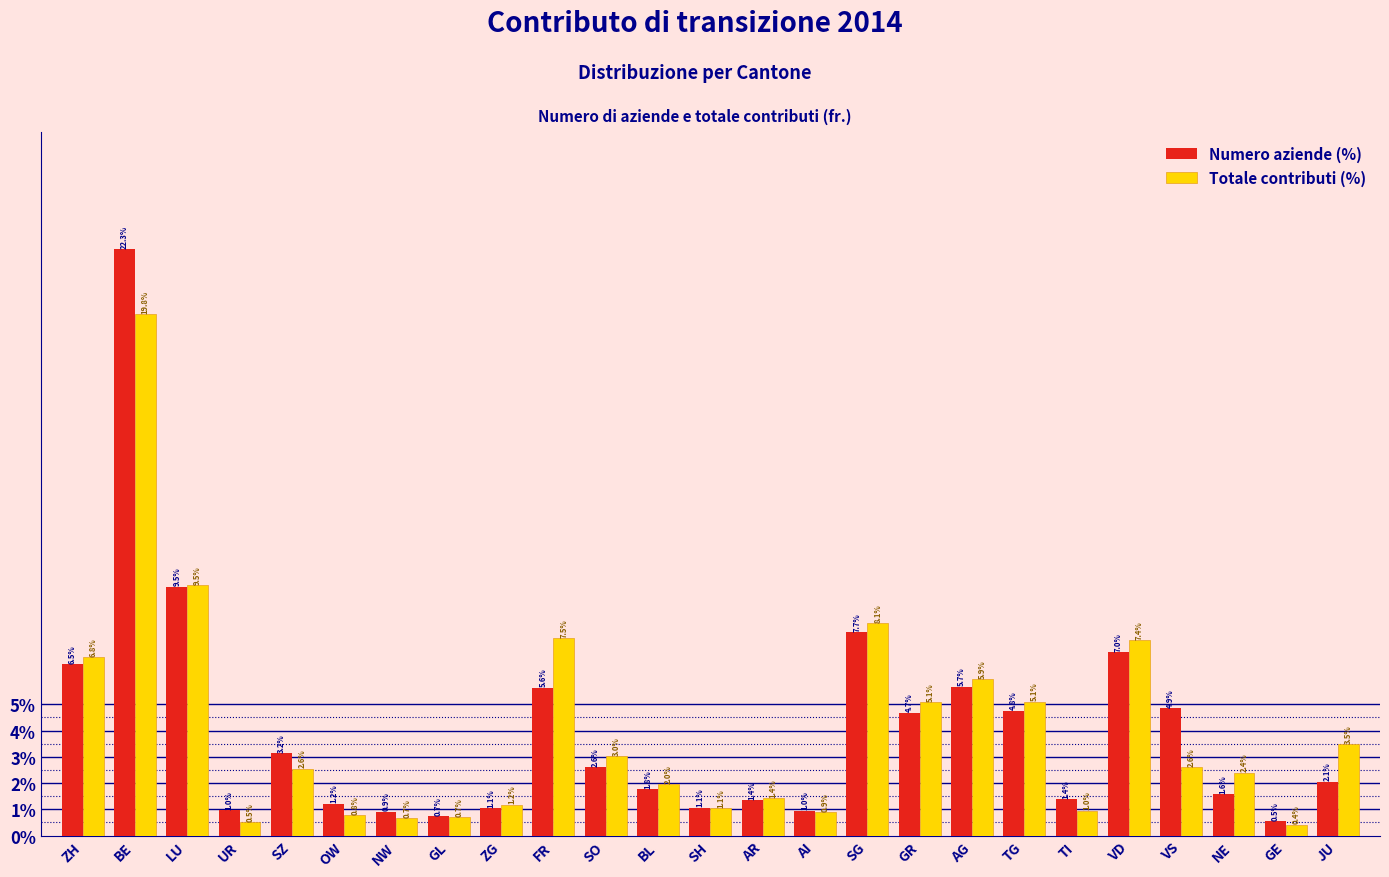

Reading left to right, transcribe all the data shown in this chart.

Numero aziende (%): ZH=6.5	BE=22.3	LU=9.5	UR=1.0	SZ=3.2	OW=1.2	NW=0.9	GL=0.7	ZG=1.1	FR=5.6	SO=2.6	BL=1.8	SH=1.1	AR=1.4	AI=1.0	SG=7.7	GR=4.7	AG=5.7	TG=4.8	TI=1.4	VD=7.0	VS=4.9	NE=1.6	GE=0.5	JU=2.1
Totale contributi (%): ZH=6.8	BE=19.8	LU=9.5	UR=0.5	SZ=2.6	OW=0.8	NW=0.7	GL=0.7	ZG=1.2	FR=7.5	SO=3.0	BL=2.0	SH=1.1	AR=1.4	AI=0.9	SG=8.1	GR=5.1	AG=5.9	TG=5.1	TI=1.0	VD=7.4	VS=2.6	NE=2.4	GE=0.4	JU=3.5